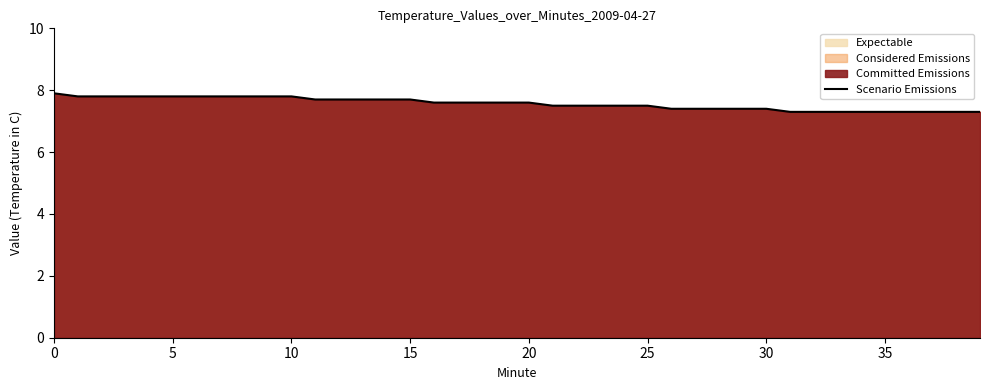

Count the values in the range 7 to 8.

40